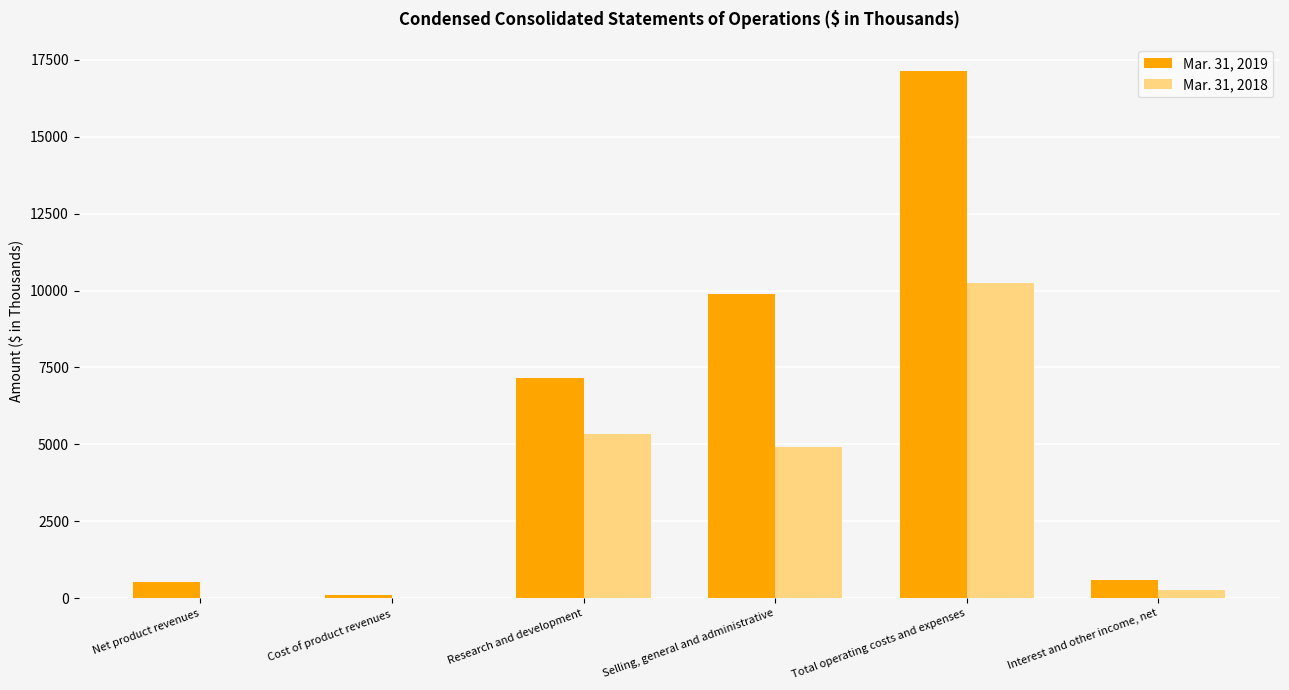

What is the total value across all series at Total operating costs and expenses?

27393